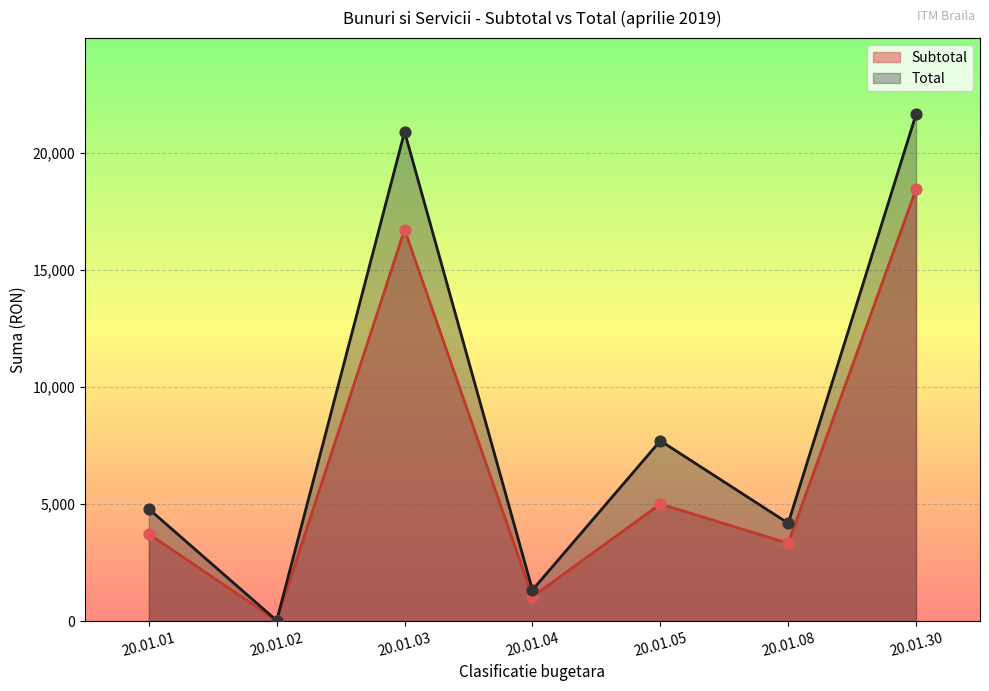

Which series reaches the maximum Y coordinate?

Total